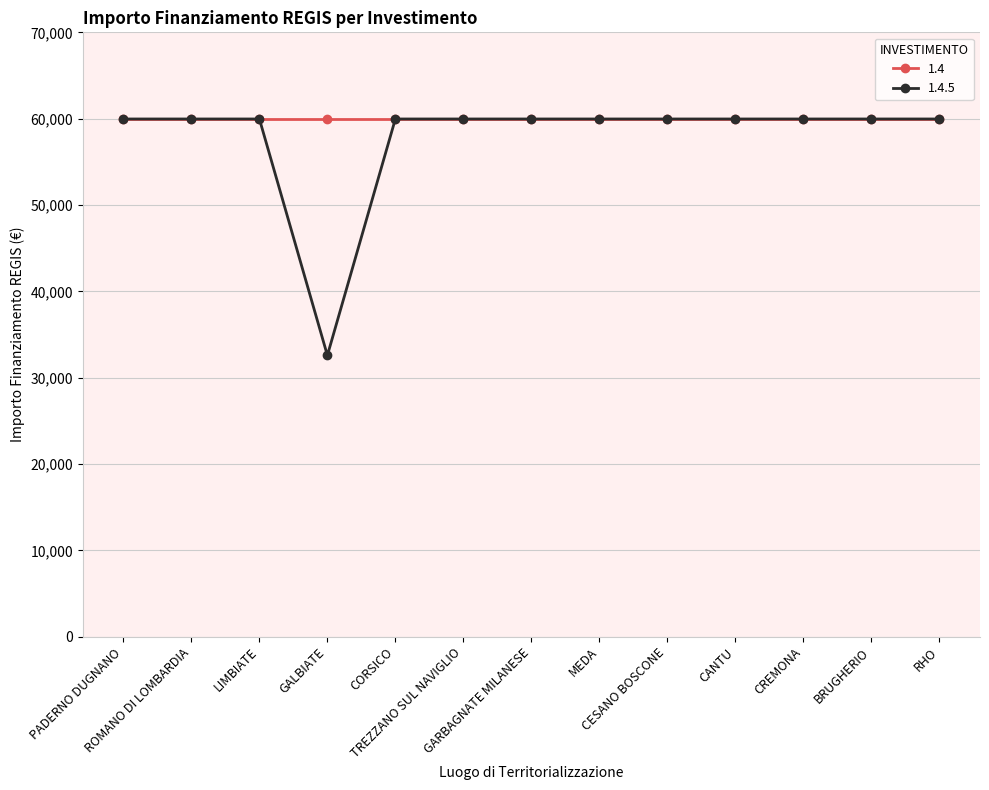

What is the maximum value shown in the chart?

59966